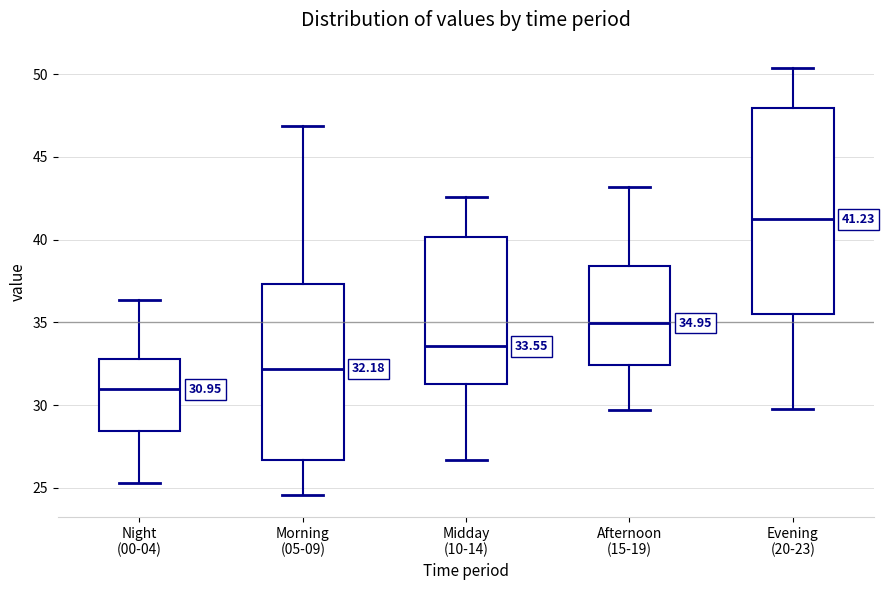

Which box has the highest median line?

Evening (20-23)